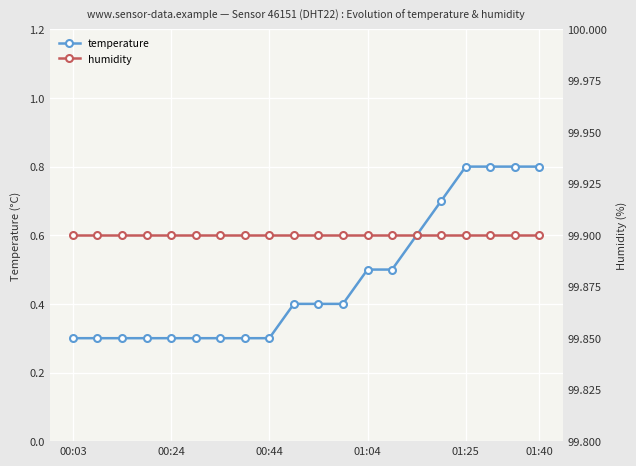

True or false: humidity and temperature cross at least once.

False